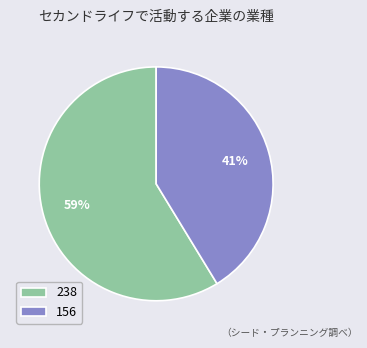

To the nearest percent, what is the average slice percentage?

50%